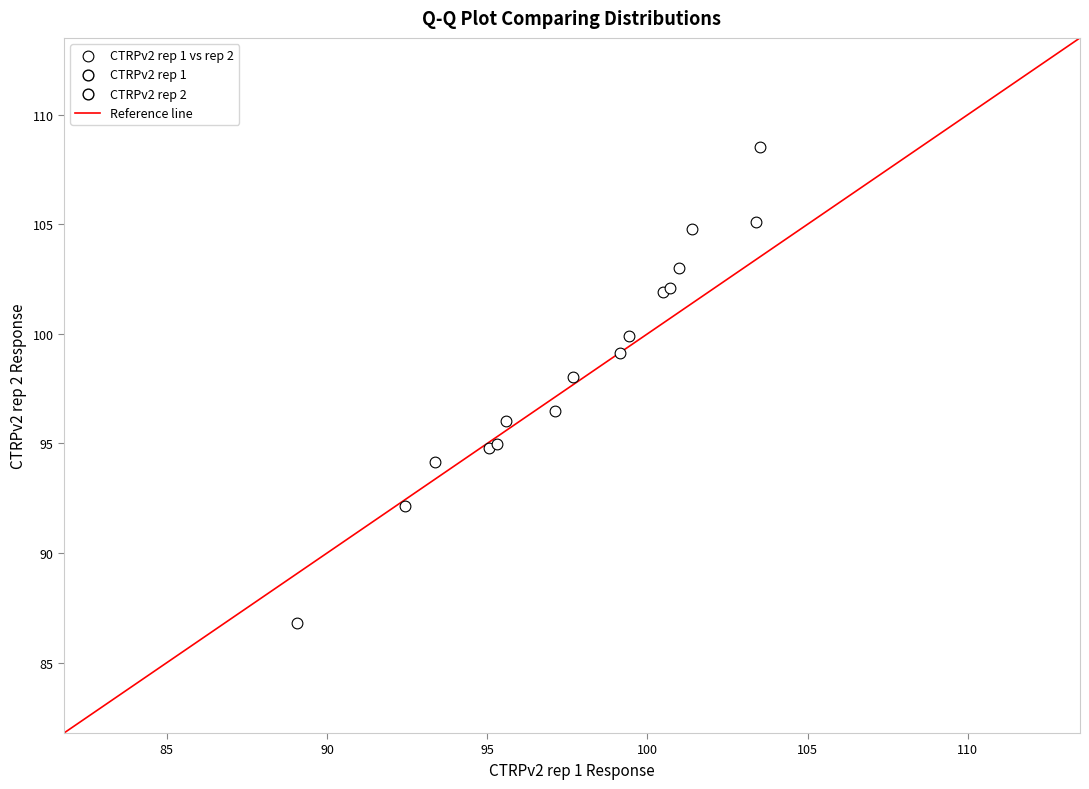

What Y value in the scatter plot is closest to 97?

96.5